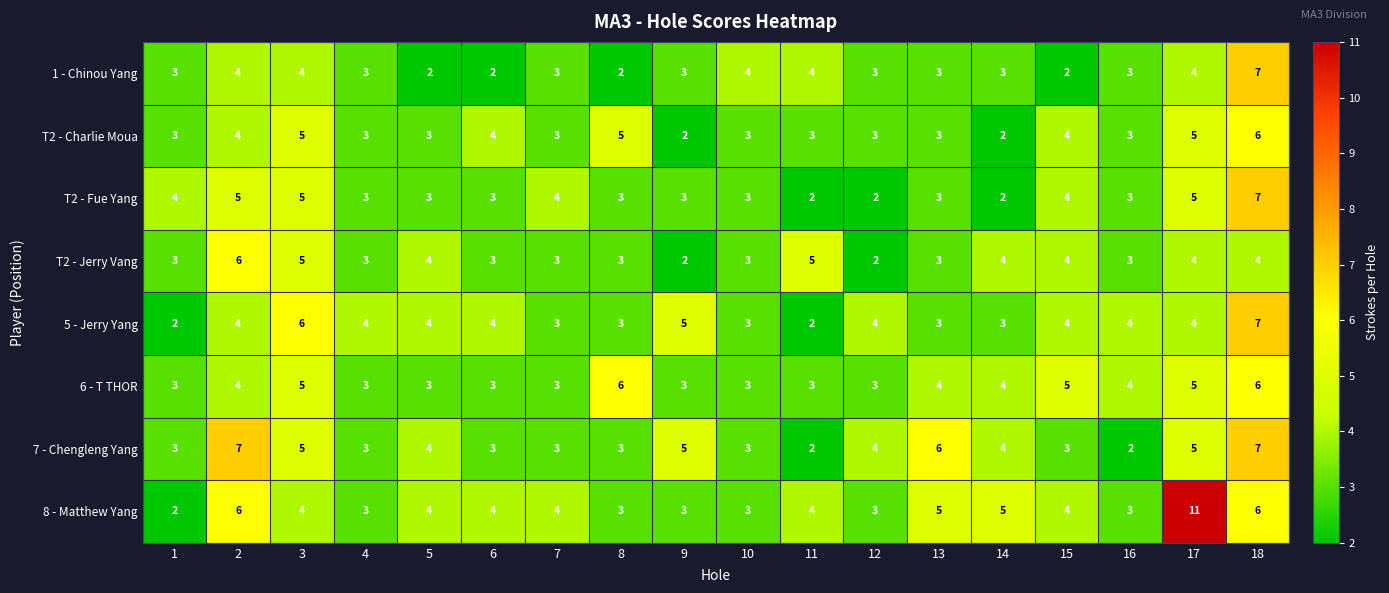

What is the sum of all 7 - Chengleng Yang values?

72